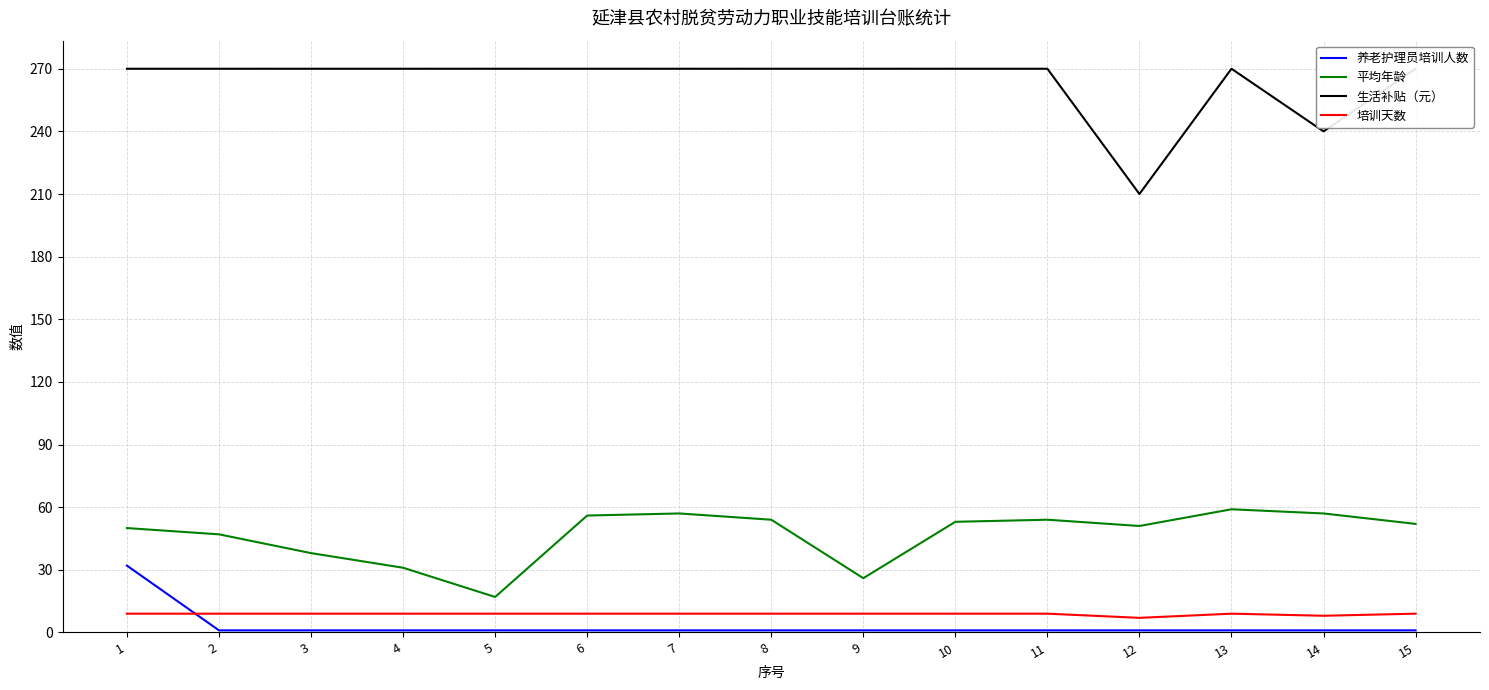

True or false: 培训天数 and 平均年龄 intersect in this chart.

False